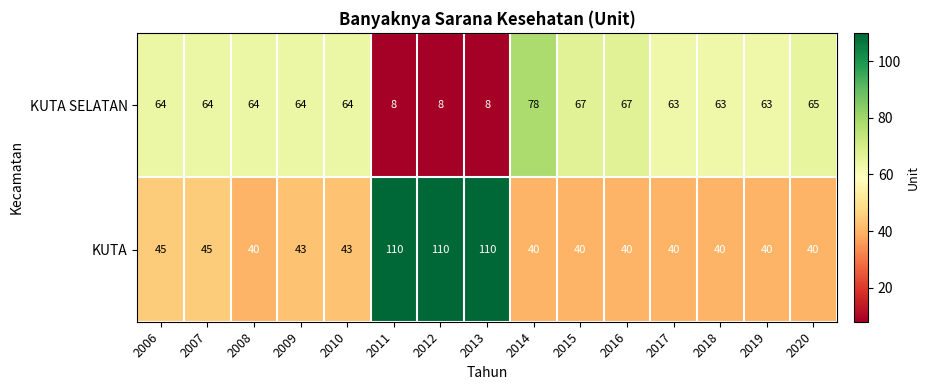

What is the sum of all KUTA SELATAN values?

810